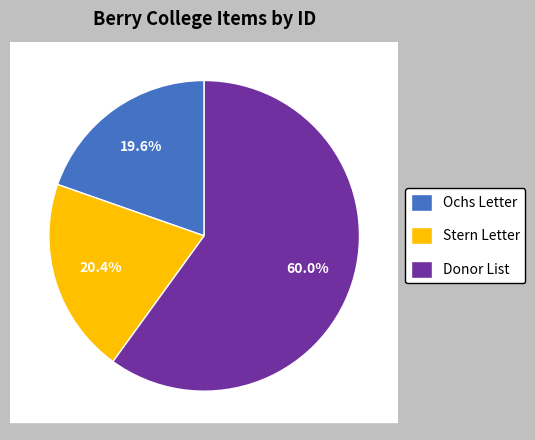

How many slices are in this pie chart?

3